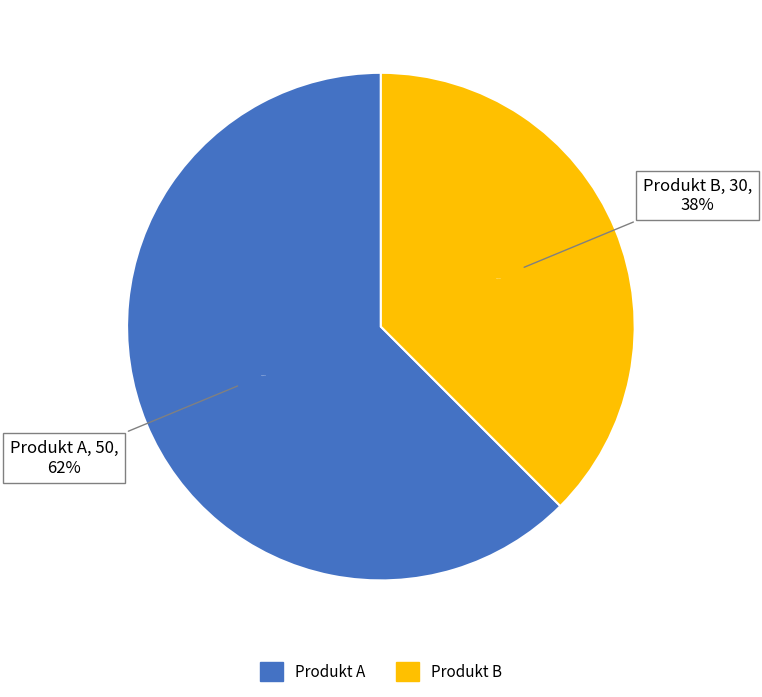

Which category has the smallest portion of the pie?

Produkt B